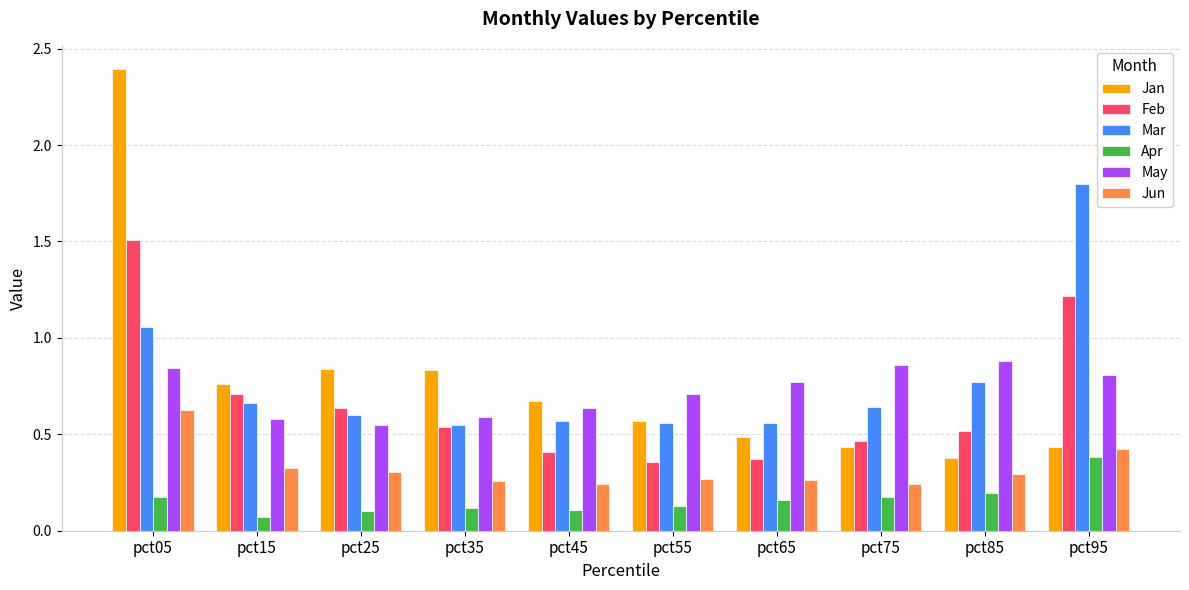

The May series shows 0.9 at pct25. True or false?

False